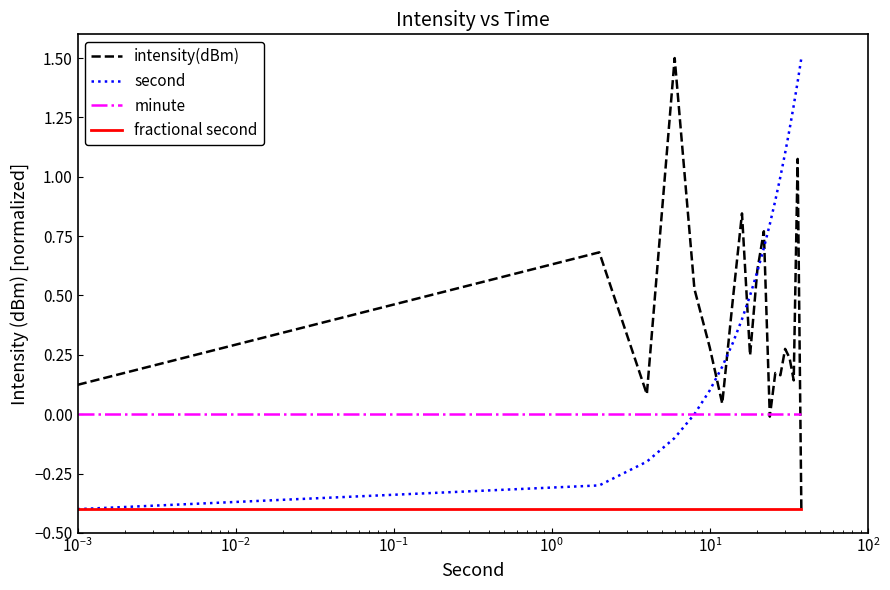

Which series has the largest total across all categories?

second